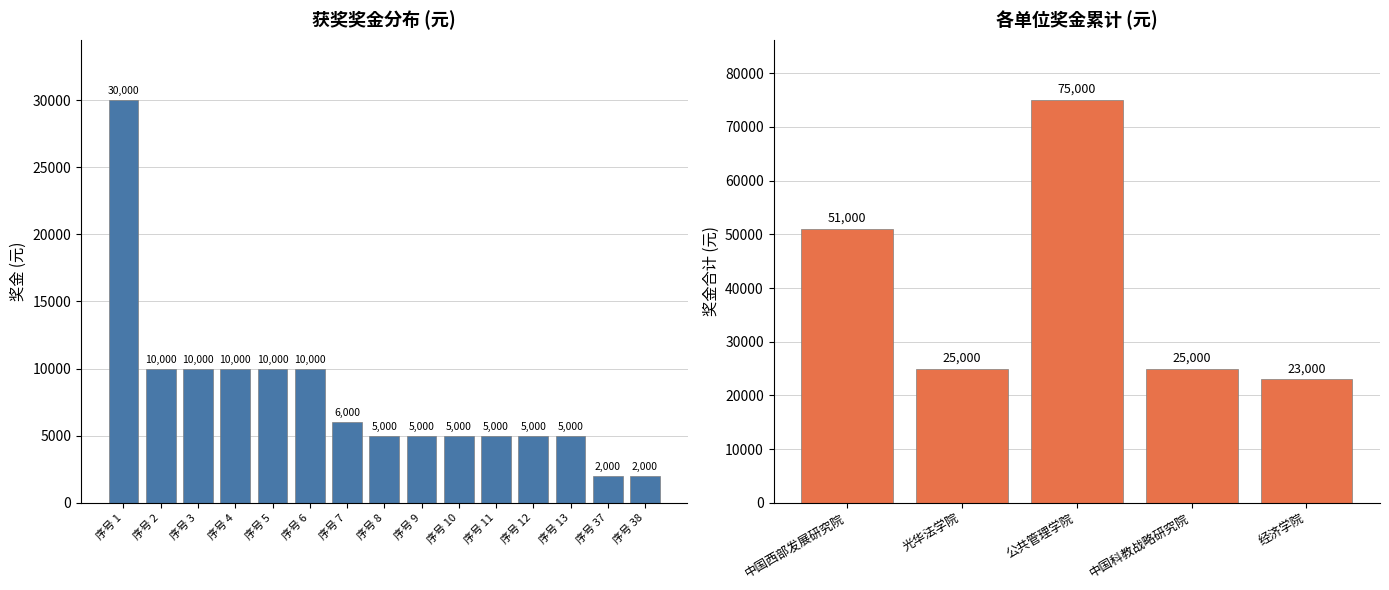

How many bars are there in total?

15